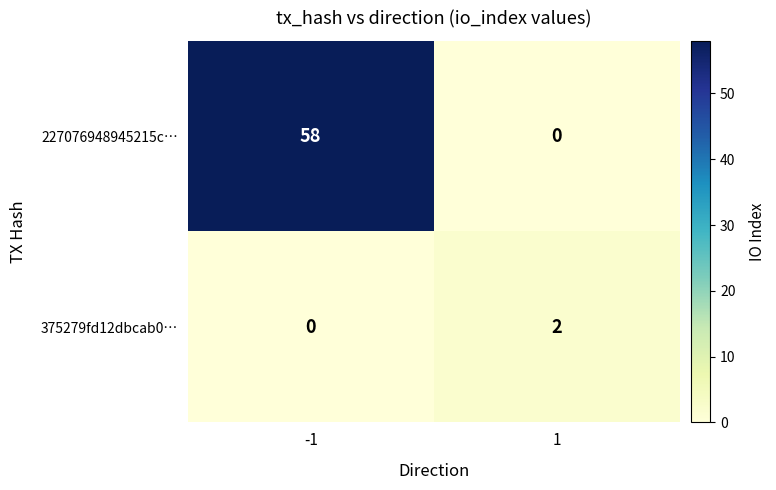

What is the sum of all 227076948945215c… values?

58